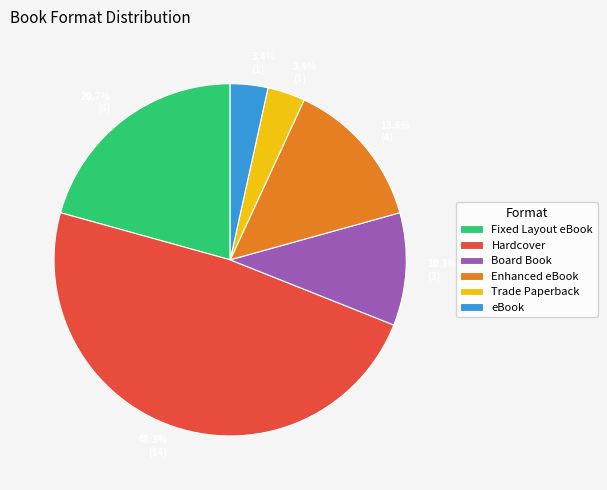

How many segments does this pie chart have?

6